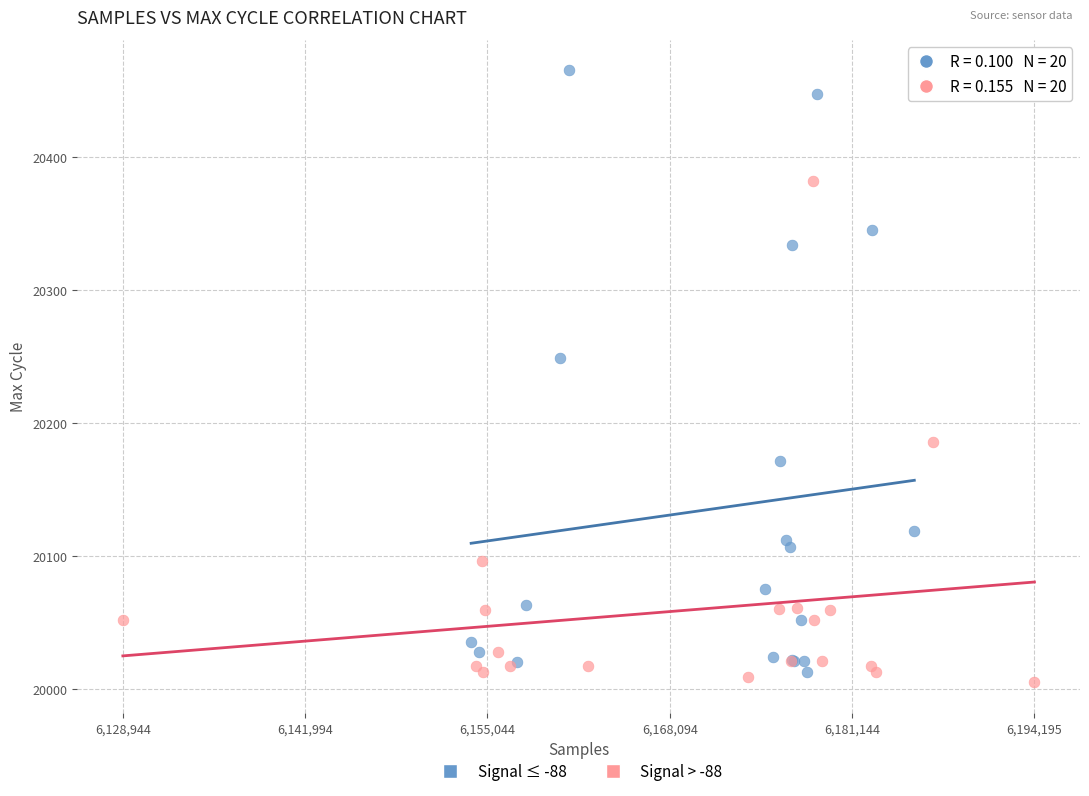

Which series reaches the maximum Y coordinate?

Signal ≤ -88